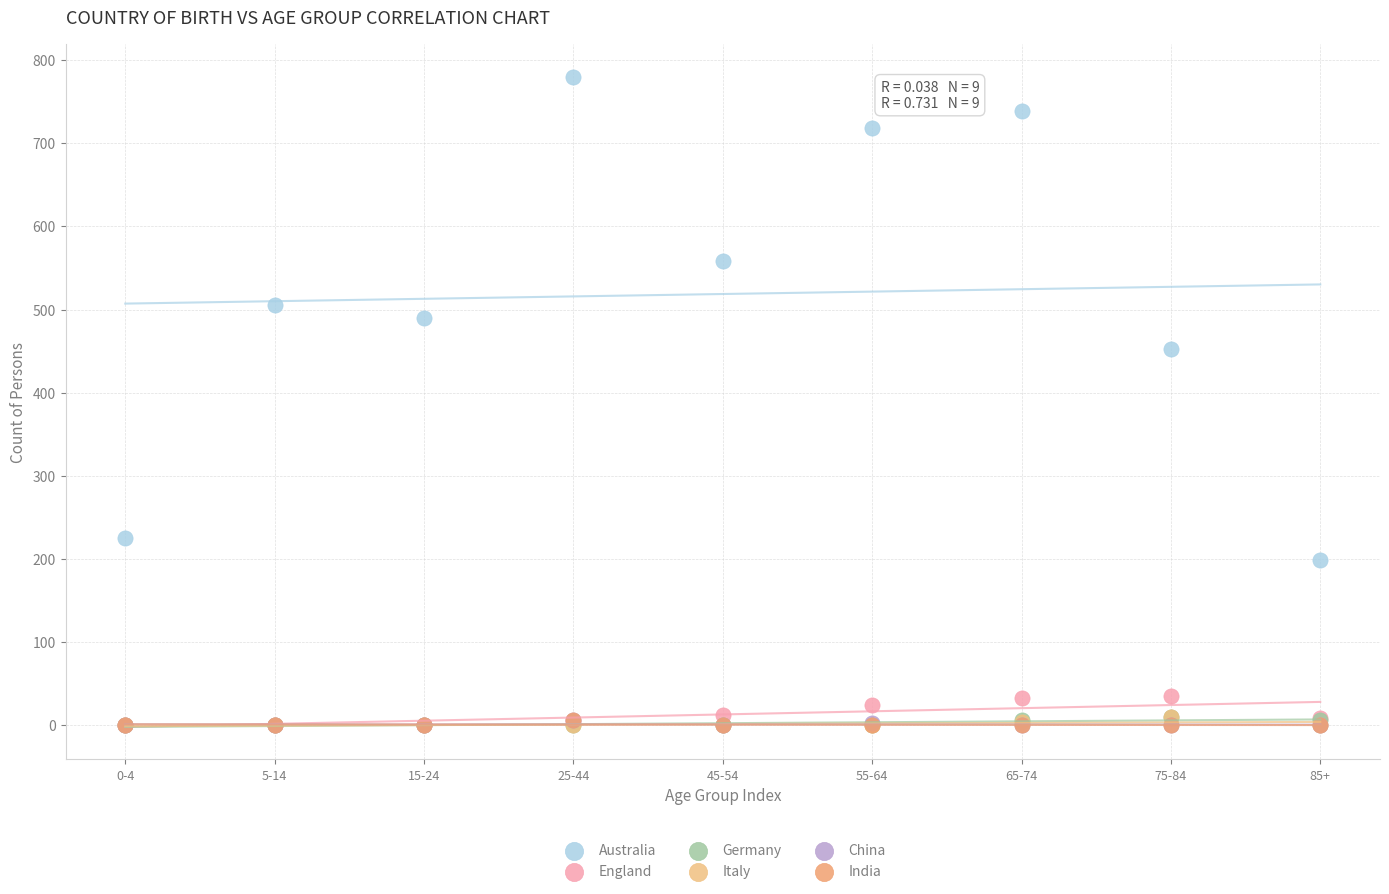

Which series reaches the maximum Y coordinate?

Australia